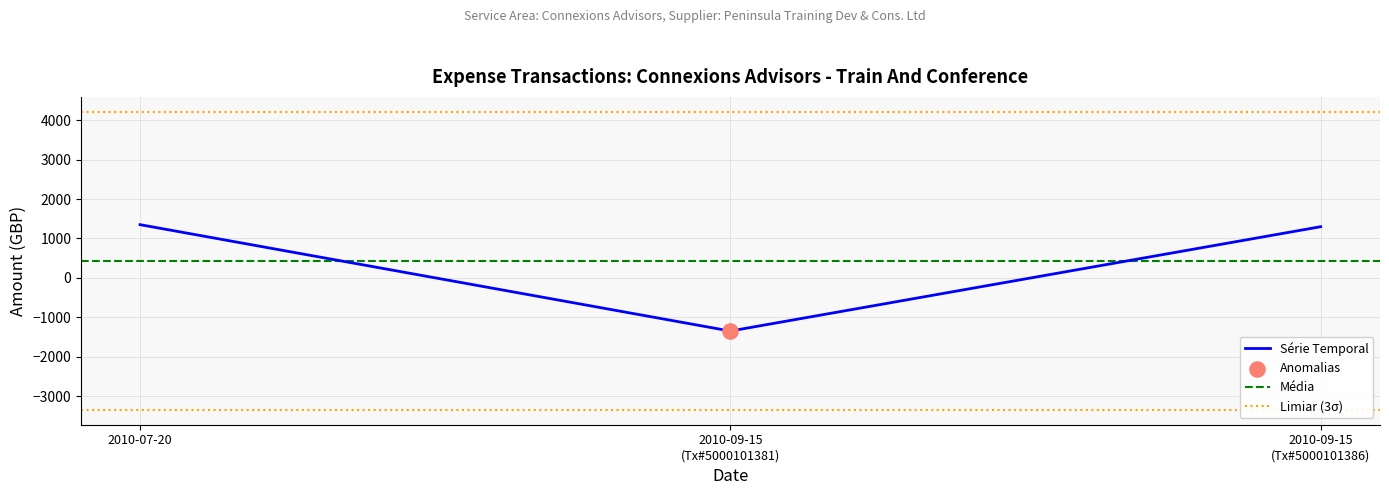

What is the lowest value of the Série Temporal series?

-1349.8